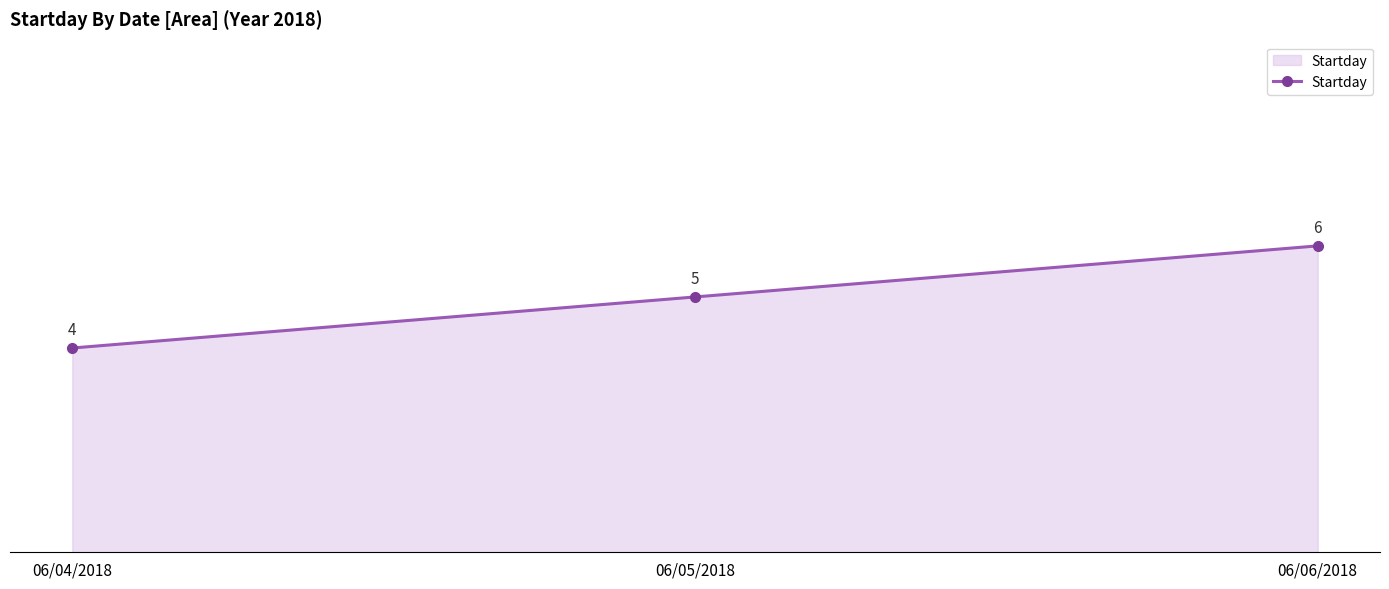

List the labels in order of value, largest first.

06/06/2018, 06/05/2018, 06/04/2018